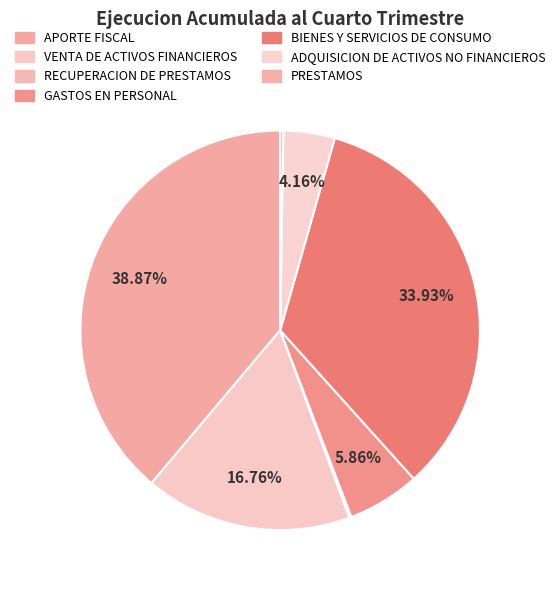

Approximately how many times larger is the value at ADQUISICION DE ACTIVOS NO FINANCIEROS compared to PRESTAMOS?

16.7